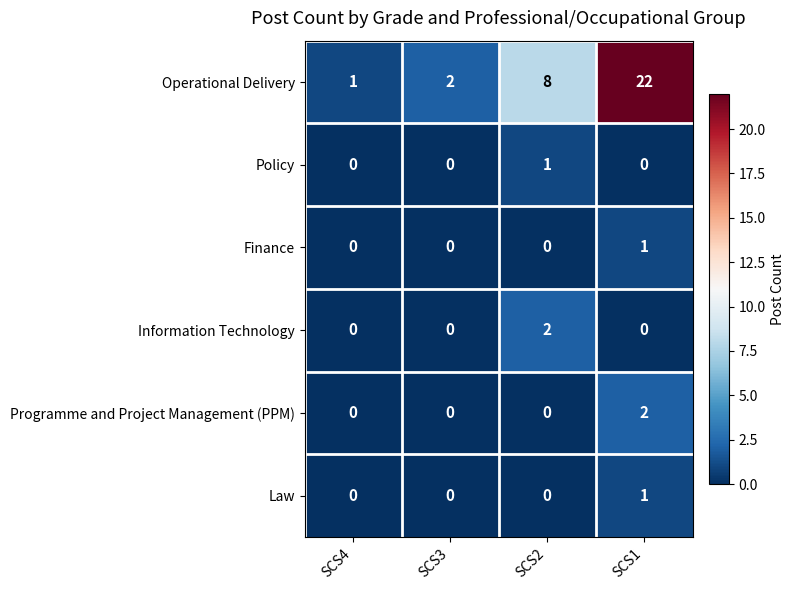

How many positive values does the Policy series have?

1